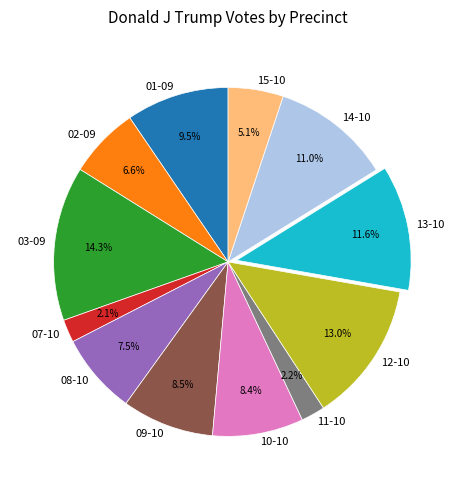

Count the number of slices in the pie.

12